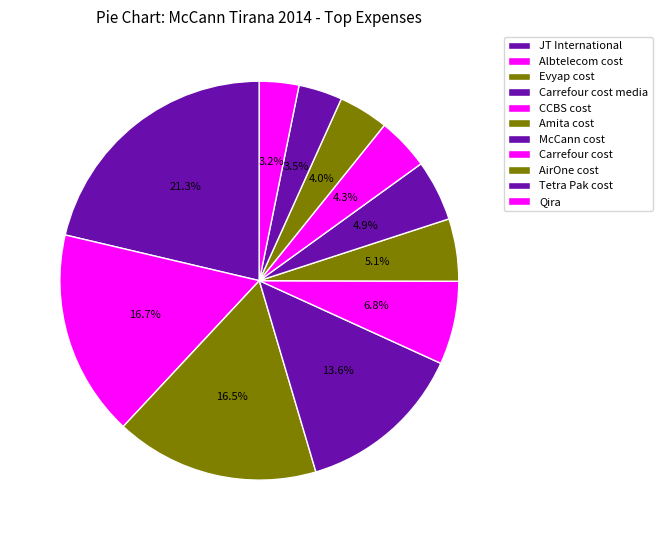

Is it true that Carrefour cost media is 7% of the pie?

False